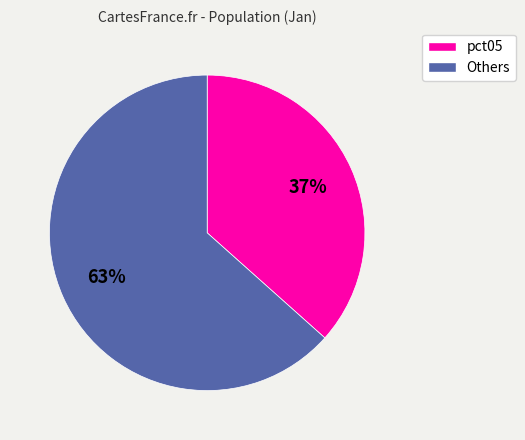

To the nearest percent, what is the average slice percentage?

50%